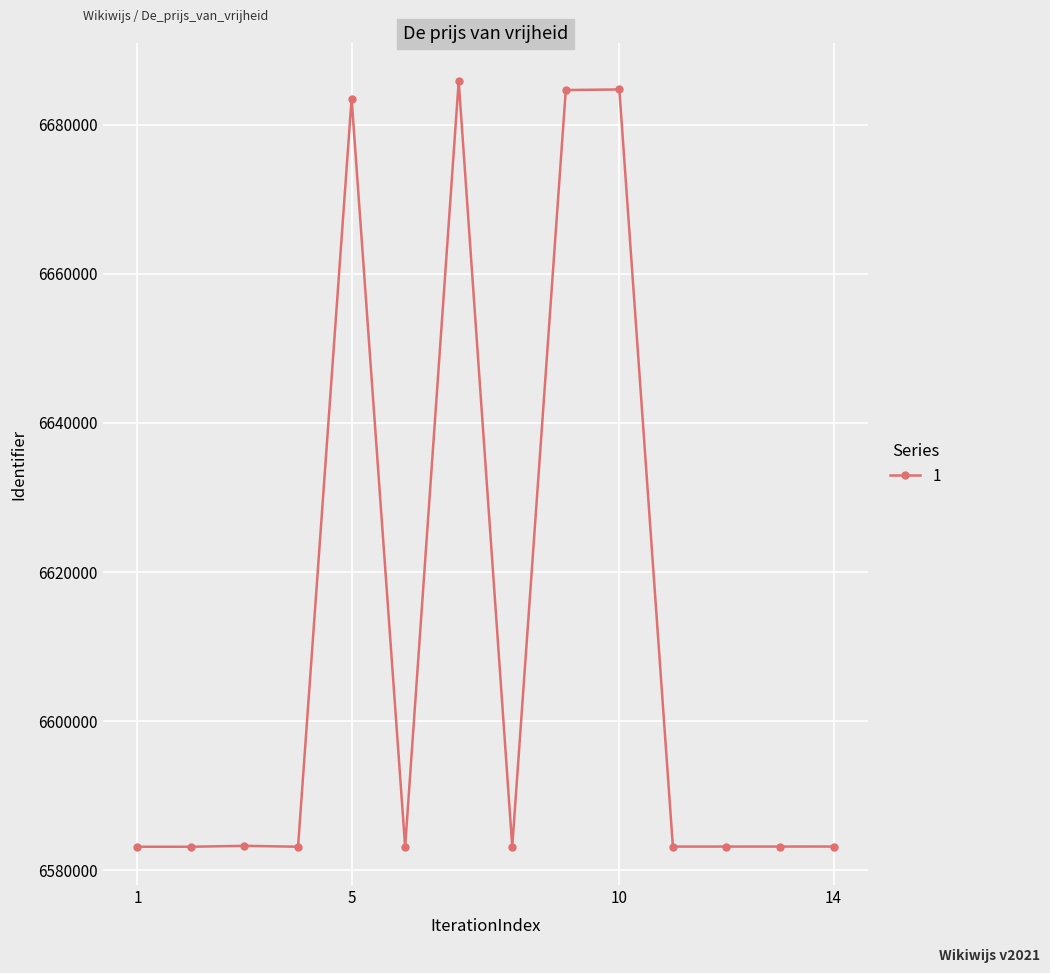

What is the value of the 2nd point from the left?

6583176